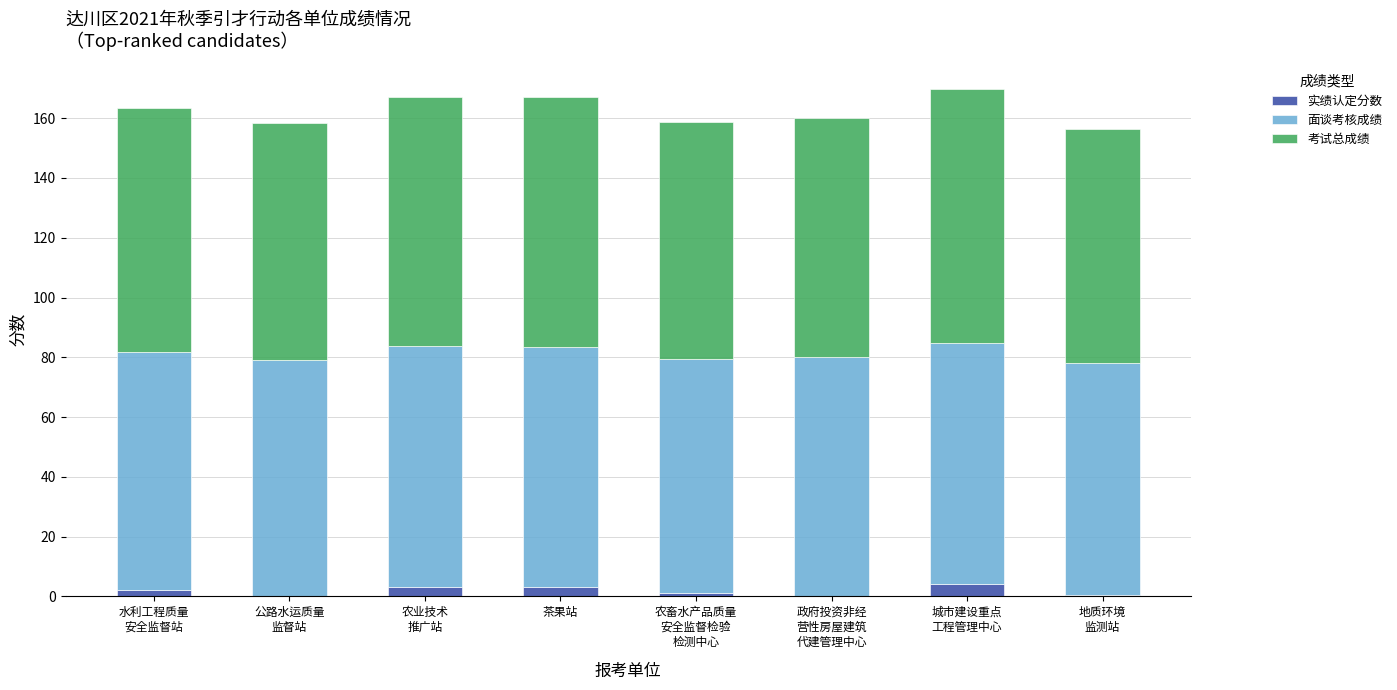

What is the sum of the 实绩认定分数 values at 农畜水产品质量
安全监督检验
检测中心 and 政府投资非经
营性房屋建筑
代建管理中心?

1.3